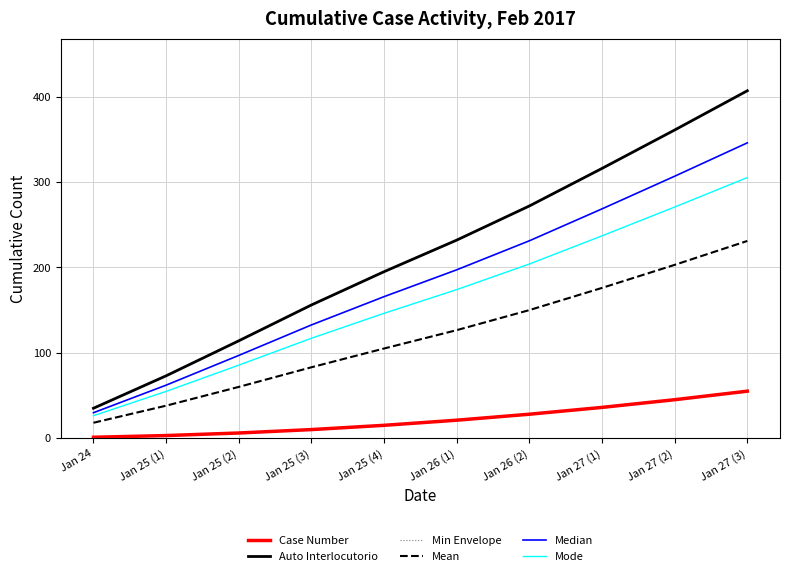

Reading left to right, what are all the values shown in this chart?

Case Number: 1.0	3.0	6.0	10.0	15.0	21.0	28.0	36.0	45.0	55.0
Auto Interlocutorio: 35.0	73.0	114.0	156.0	195.0	232.0	272.0	316.0	361.0	407.0
Min Envelope: 1.0	3.0	6.0	10.0	15.0	21.0	28.0	36.0	45.0	55.0
Mean: 18.0	38.0	60.0	83.0	105.0	126.5	150.0	176.0	203.0	231.0
Median: 29.8	62.0	96.9	132.6	165.8	197.2	231.2	268.6	306.8	345.9
Mode: 26.2	54.8	85.5	117.0	146.2	174.0	204.0	237.0	270.8	305.2